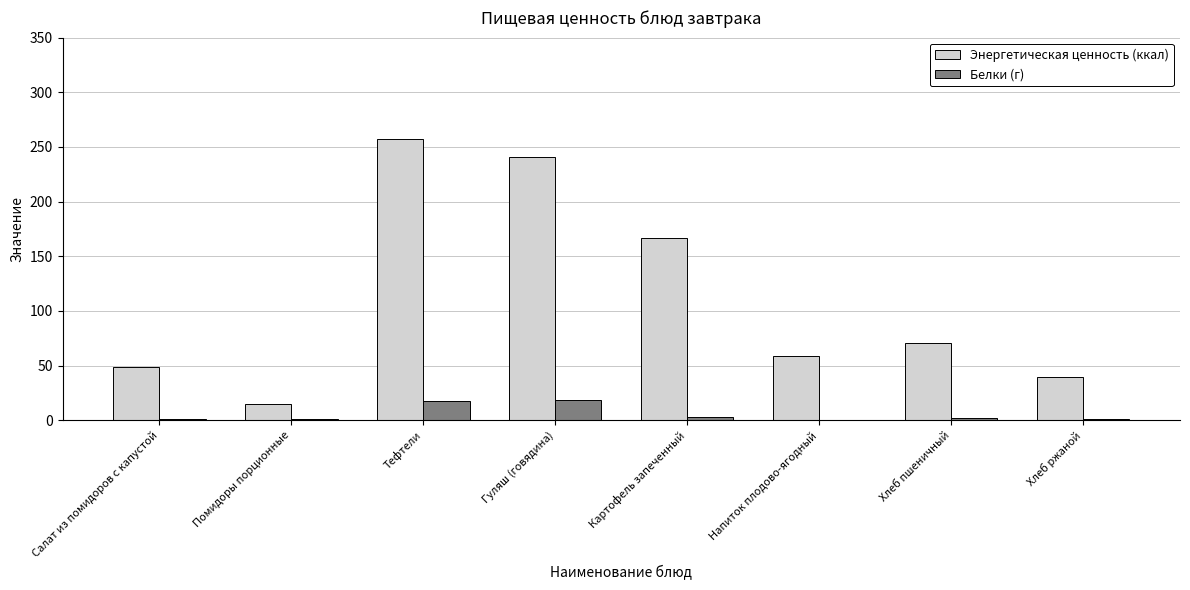

Is it true that Энергетическая ценность (ккал) equals 12.1 at Напиток плодово-ягодный?

False